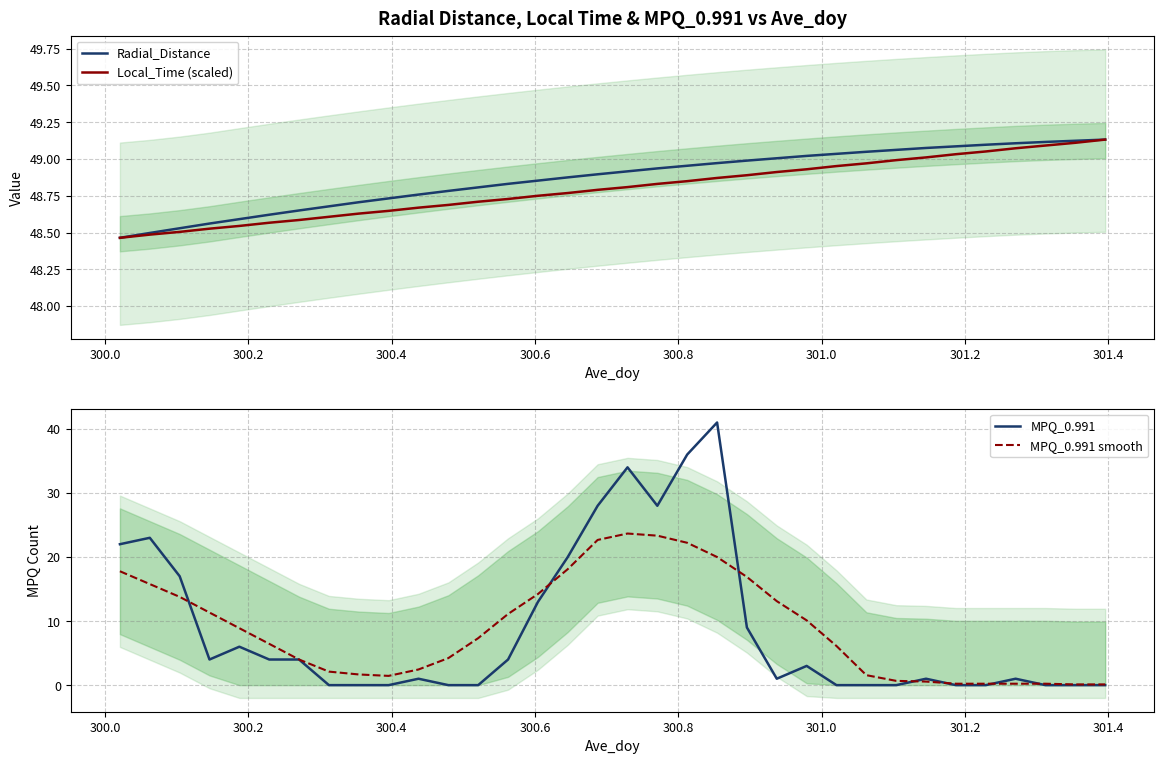

Does the chart display data point markers on the line(s)?

No